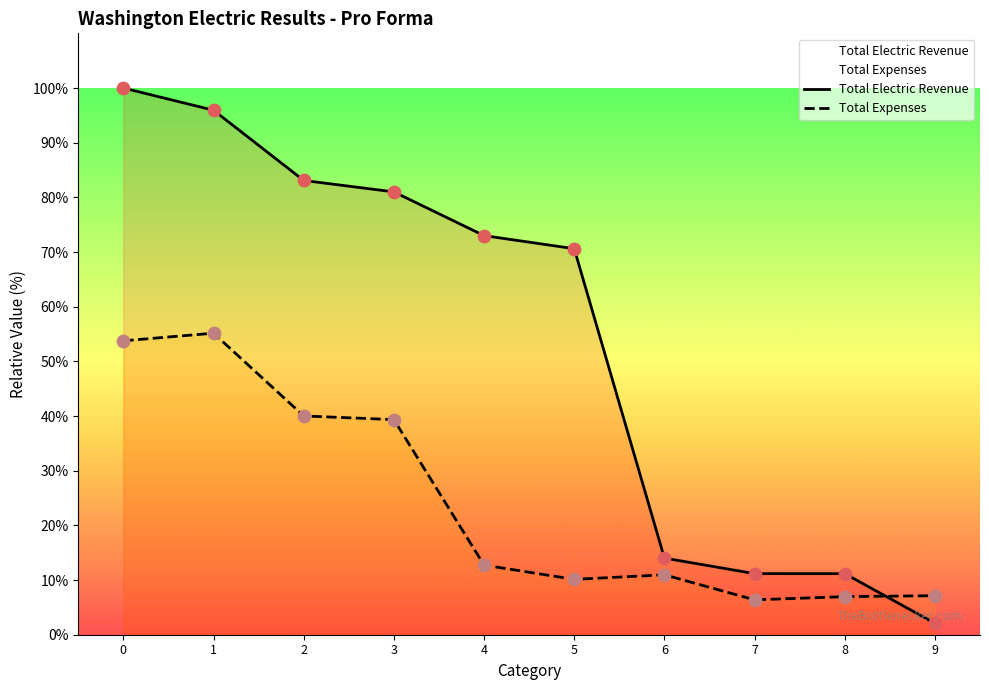

What are all the series names shown in the legend?

Total Electric Revenue, Total Expenses